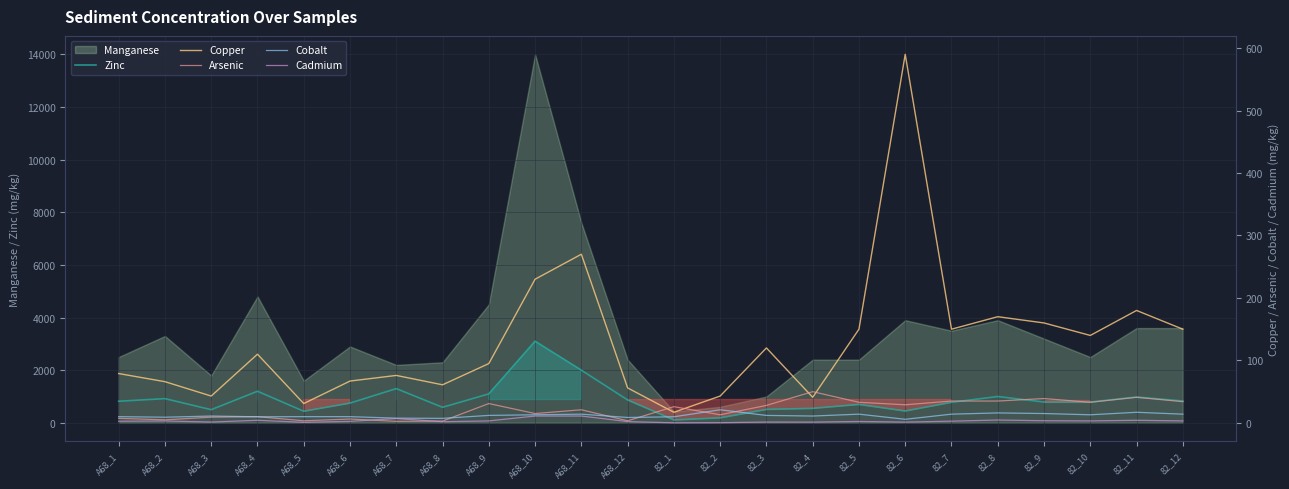

Between 82_6 and 82_2, which is larger?

82_6